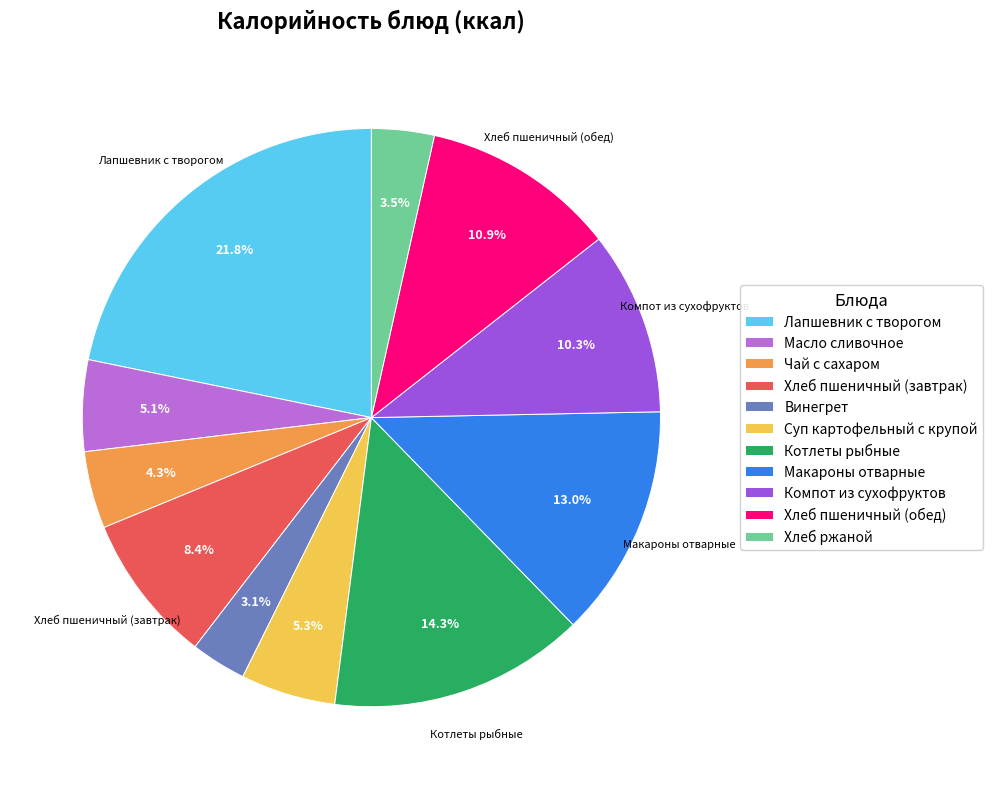

Is it true that Масло сливочное is 5% of the pie?

True